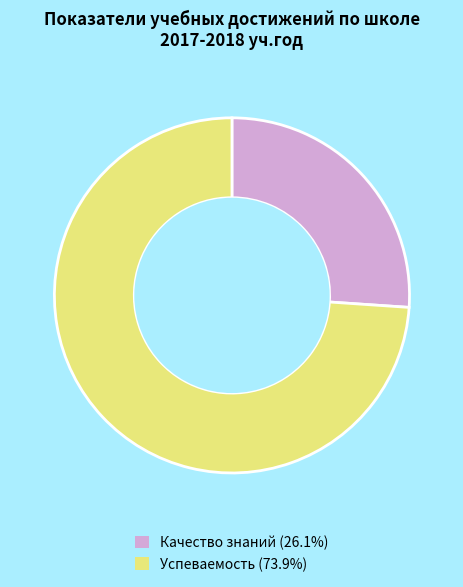

Do Успеваемость (73.9%) and Качество знаний (26.1%) together represent more than half of the pie?

Yes